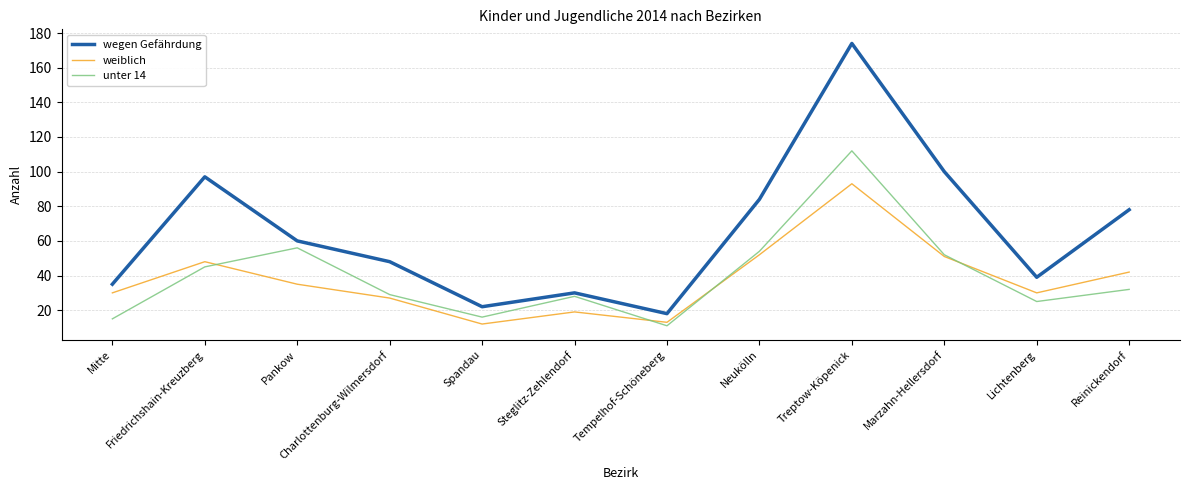

True or false: weiblich has more than 2 points higher than both neighbors.

True